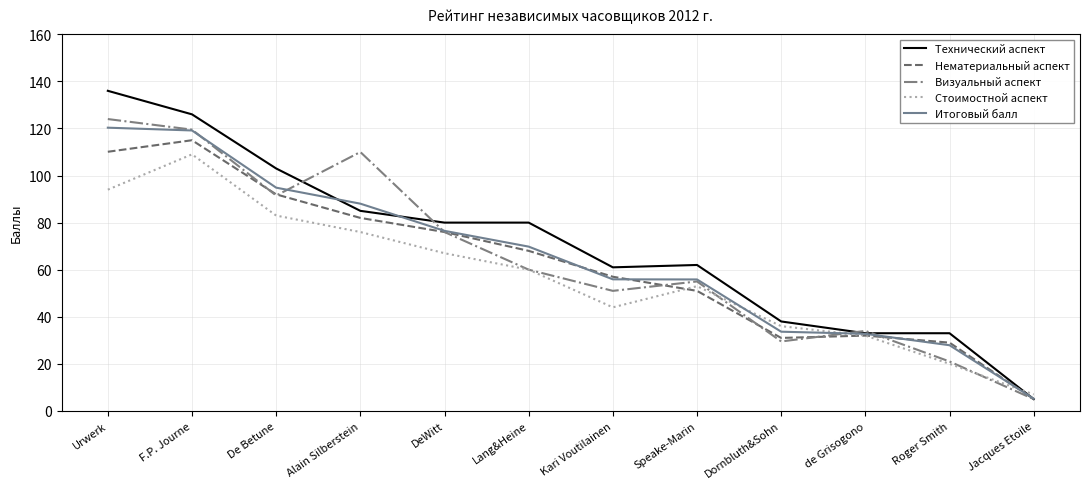

What value does the Стоимостной аспект series have at Urwerk?

94.0